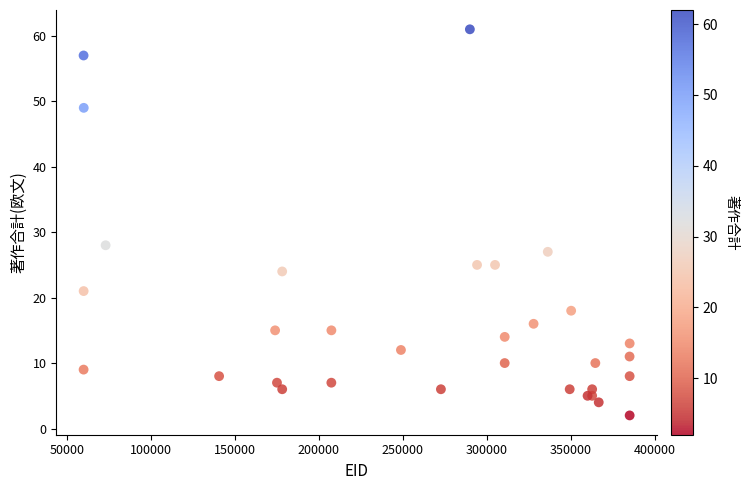

What Y value in the scatter plot is closest to 31?

28